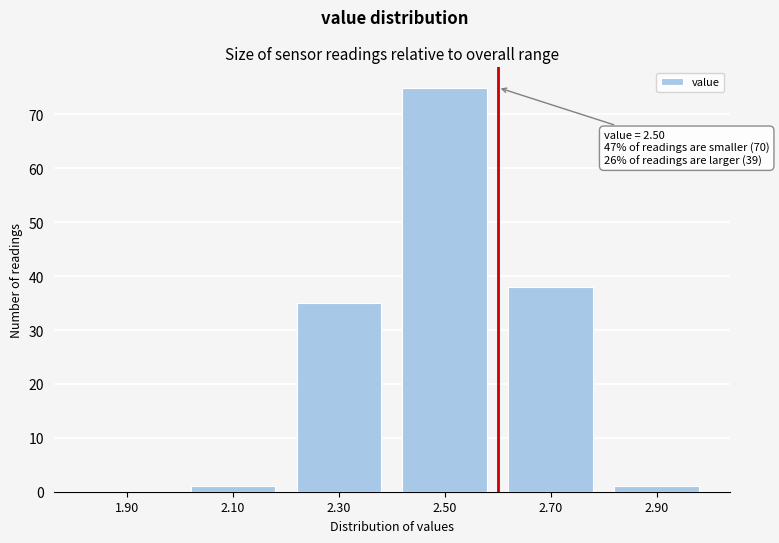

Reading right to left, extract all data points from this chart.

2.90=1	2.70=38	2.50=75	2.30=35	2.10=1	1.90=0